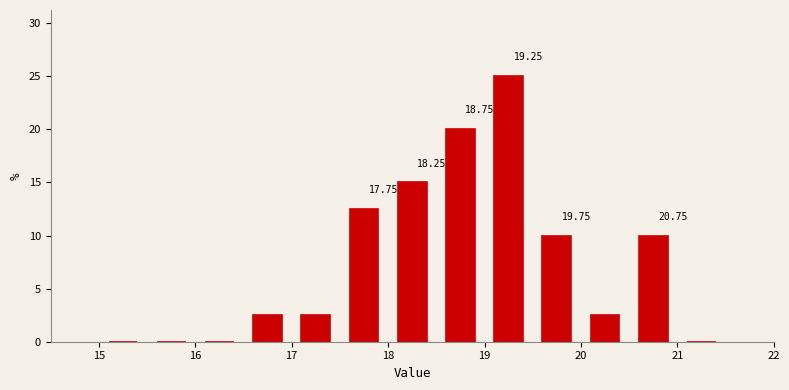

Which range on the x-axis has the tallest bar?

19.0 to 19.5